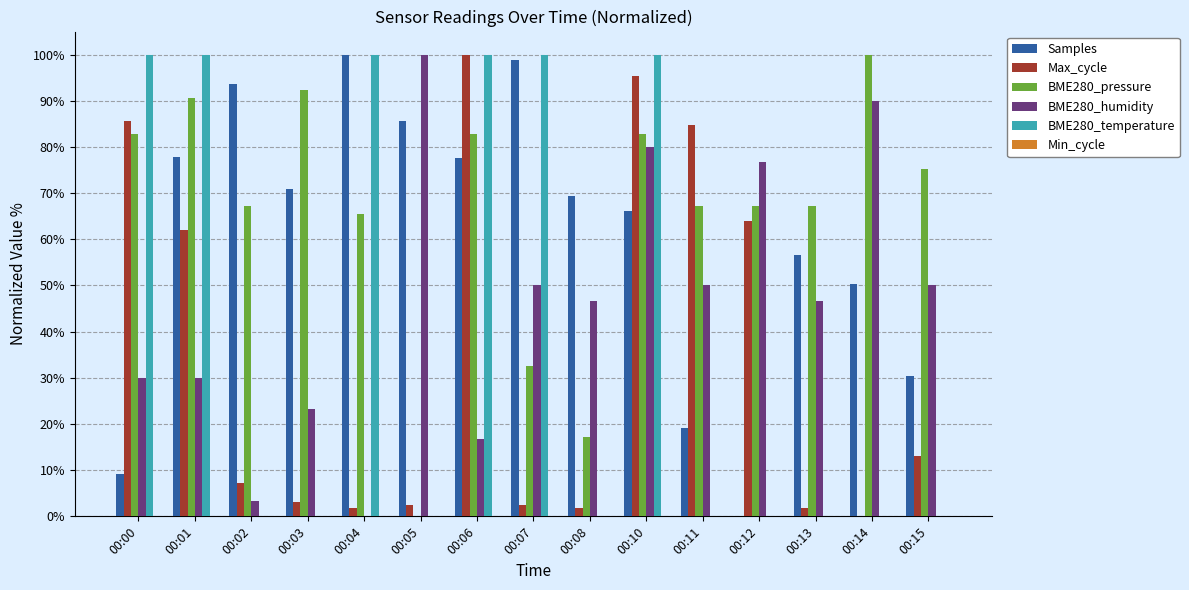

What is the average value of the BME280_humidity series?

0.5